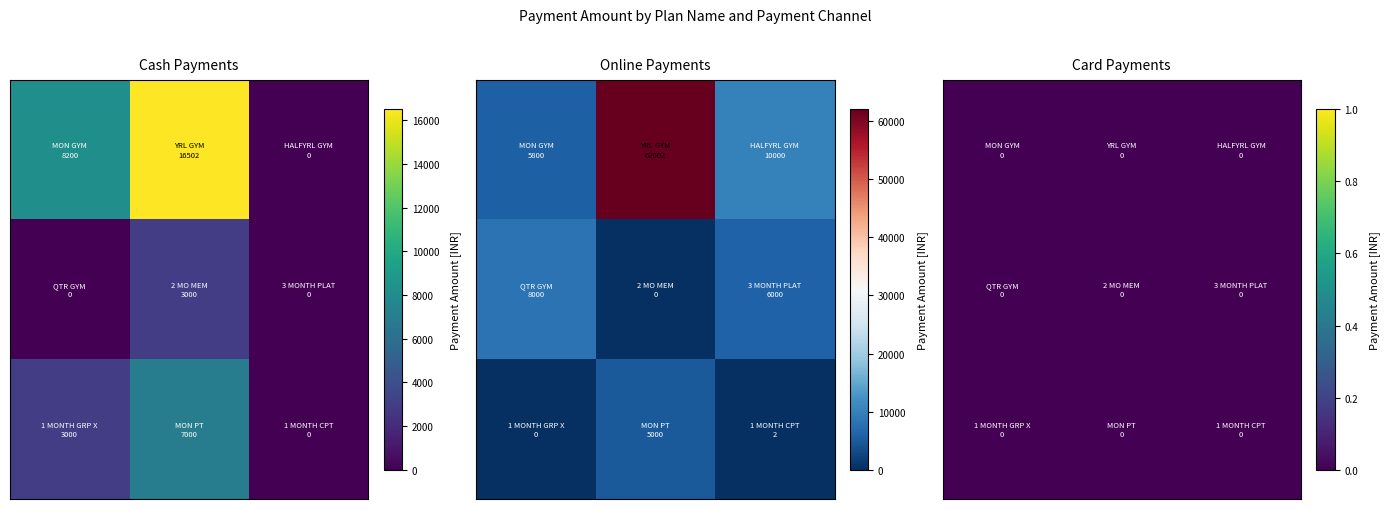

What is the total value across all series at 1 MONTH CPT?

2